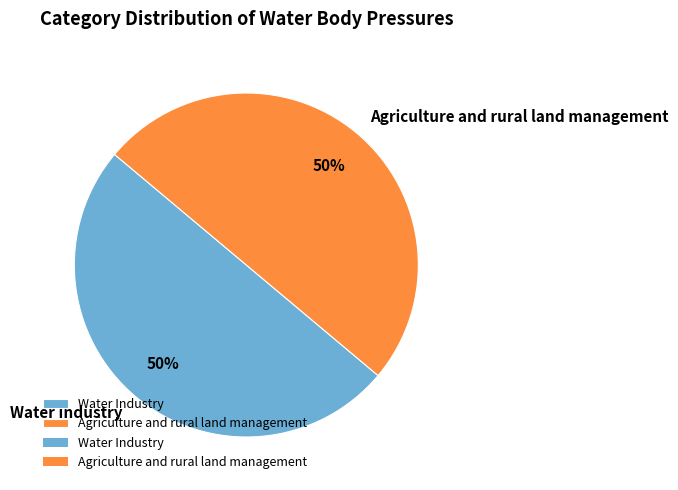

Is the sum of Agriculture and rural land management and Water Industry greater than half?

Yes